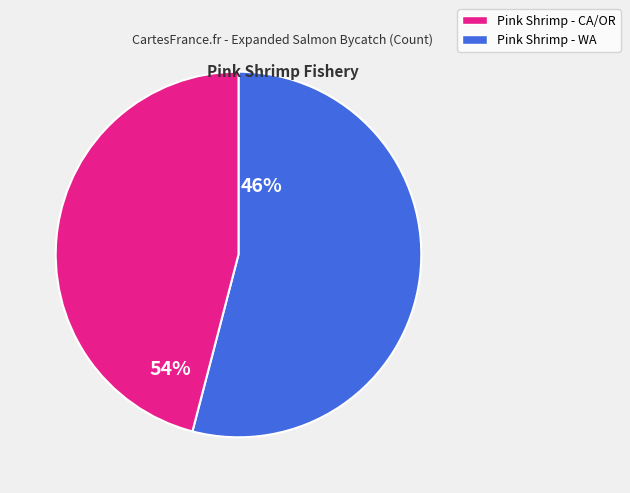

Does any single category account for the majority?

Yes